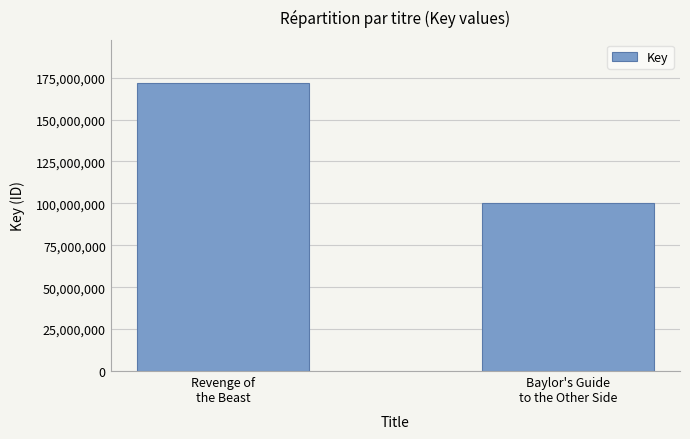

At which category does the chart reach its minimum across all series?

Baylor's Guide
to the Other Side